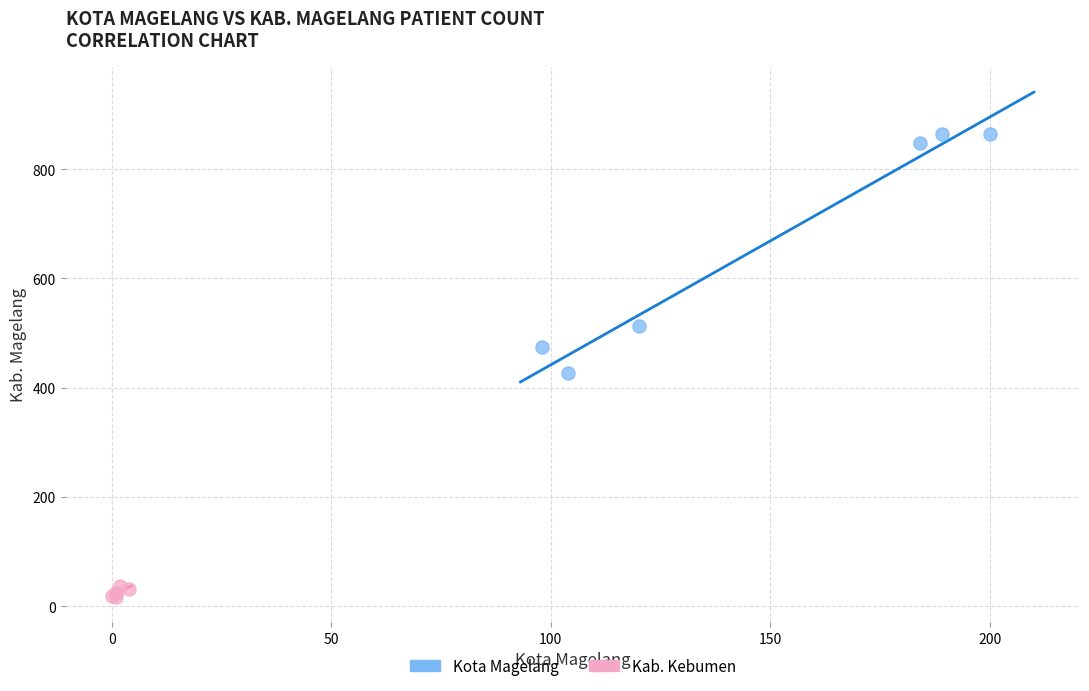

Which series contains the lowest Y value?

Kab. Kebumen